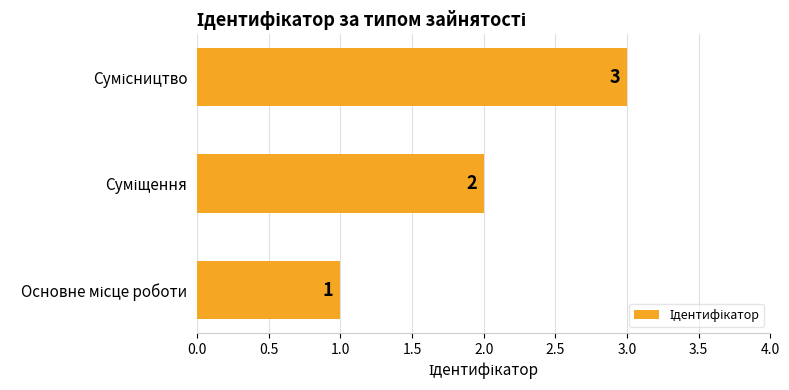

What is the greatest value displayed?

3